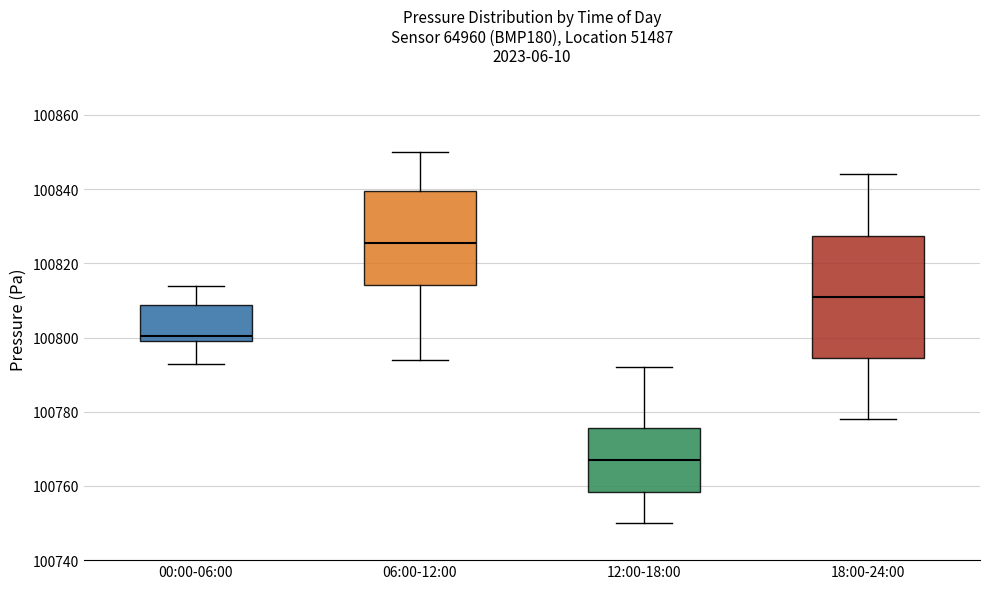

Reading left to right, read every box against the y-axis: the position of its median line, the range the box covers, and the ends of its whiskers. The values are not printed on the chart, so give them approximately, as read against the axis.

00:00-06:00: median 100800 (just above the box's lower edge), box 100800 to 100808, whiskers 100794 to 100814
06:00-12:00: median 100826, box 100814 to 100840, whiskers 100794 to 100850
12:00-18:00: median 100768, box 100758 to 100776, whiskers 100750 to 100792
18:00-24:00: median 100812, box 100794 to 100828, whiskers 100778 to 100844